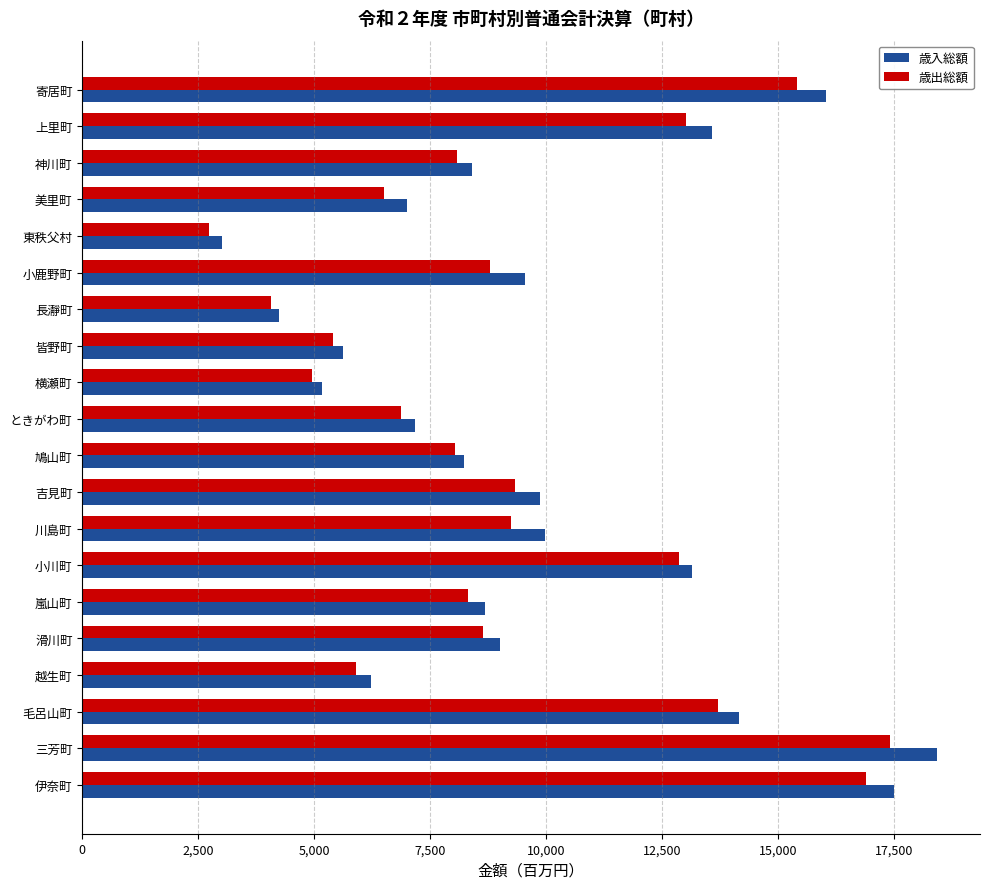

What is the greatest value displayed?

18423